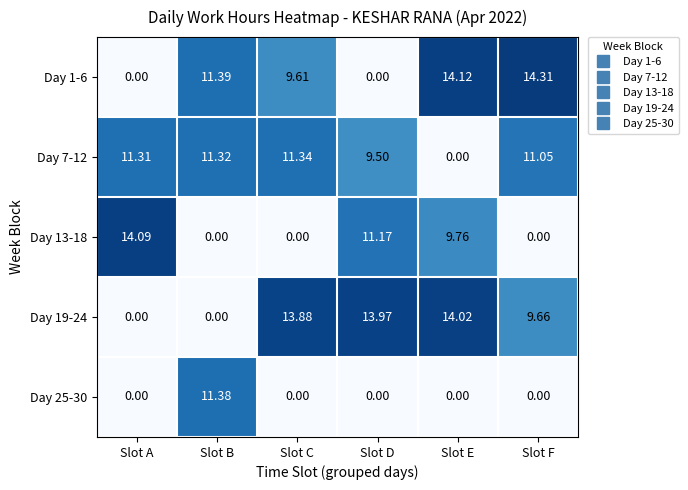

Rank the series by their maximum value, from lowest to highest.

Day 7-12, Day 25-30, Day 19-24, Day 13-18, Day 1-6